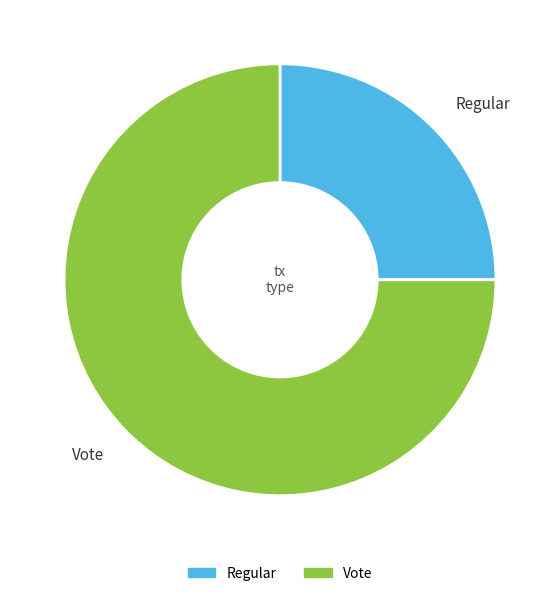

True or false: Regular accounts for 32% of the total.

False